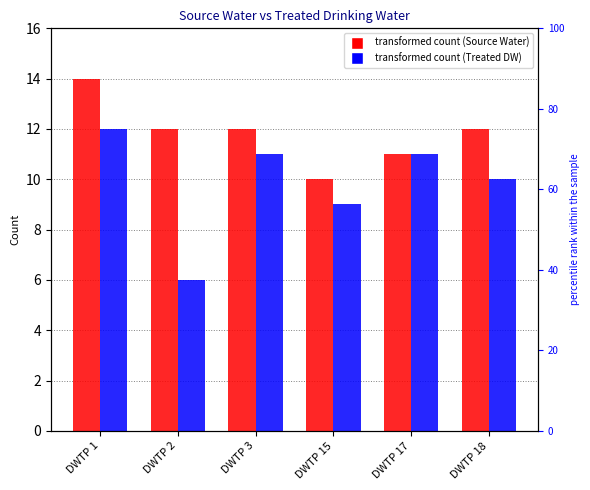

Is it true that Treated Drinking Water equals 17 at DWTP 17?

False